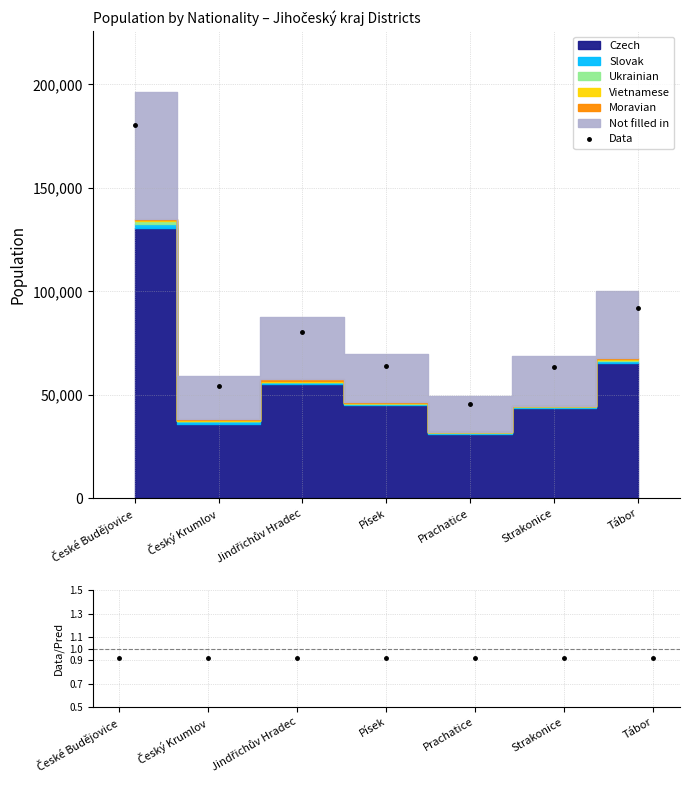

Does the chart have visible grid lines?

Yes